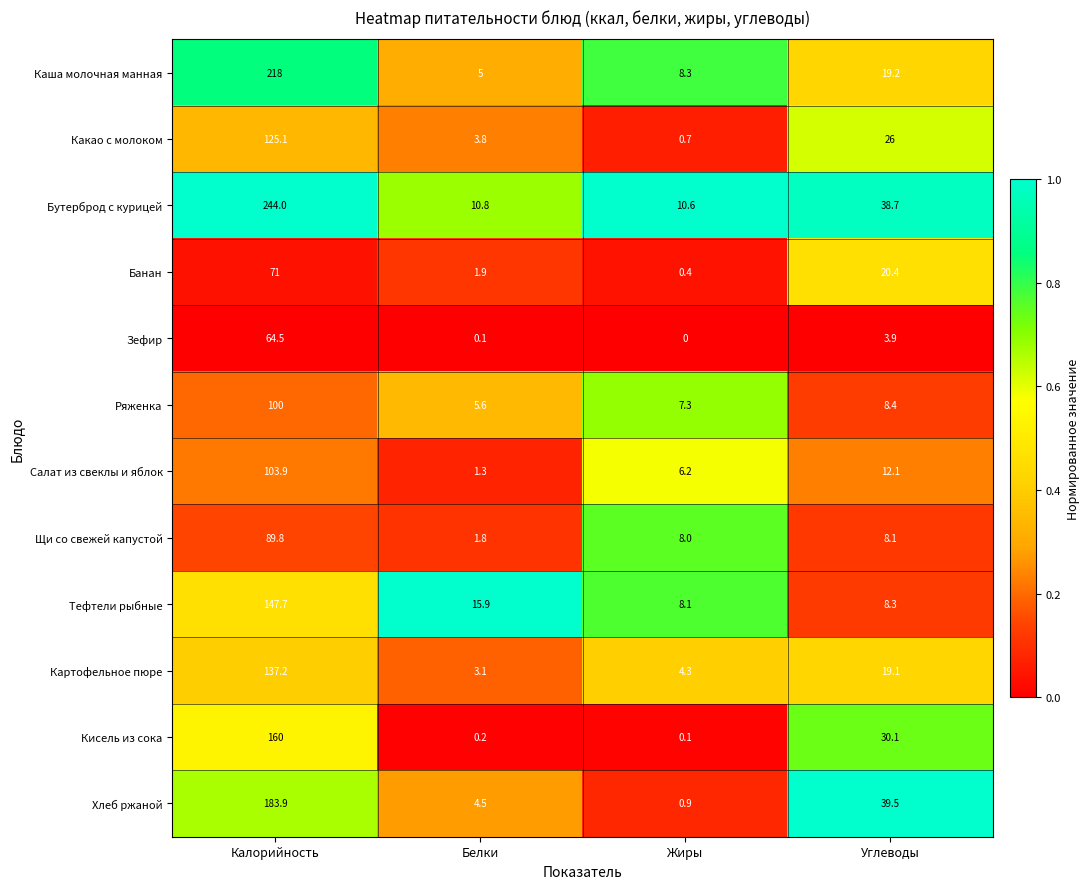

What is the highest value of the Салат из свеклы и яблок series?

103.9